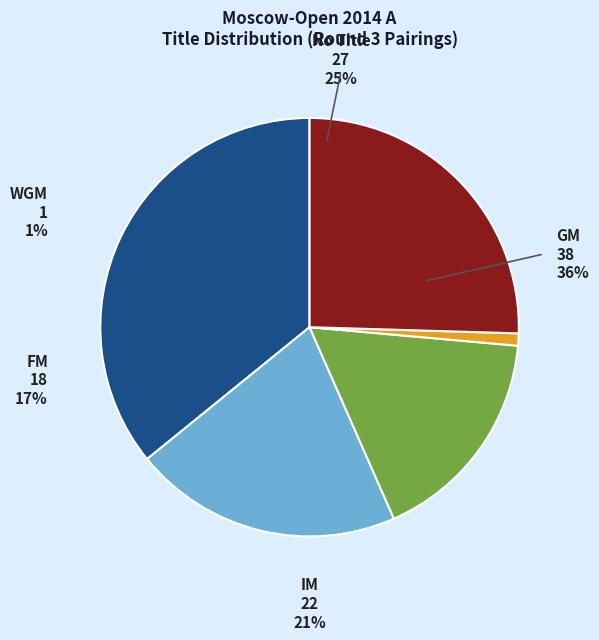

Combined, do GM and IM account for over 50%?

Yes